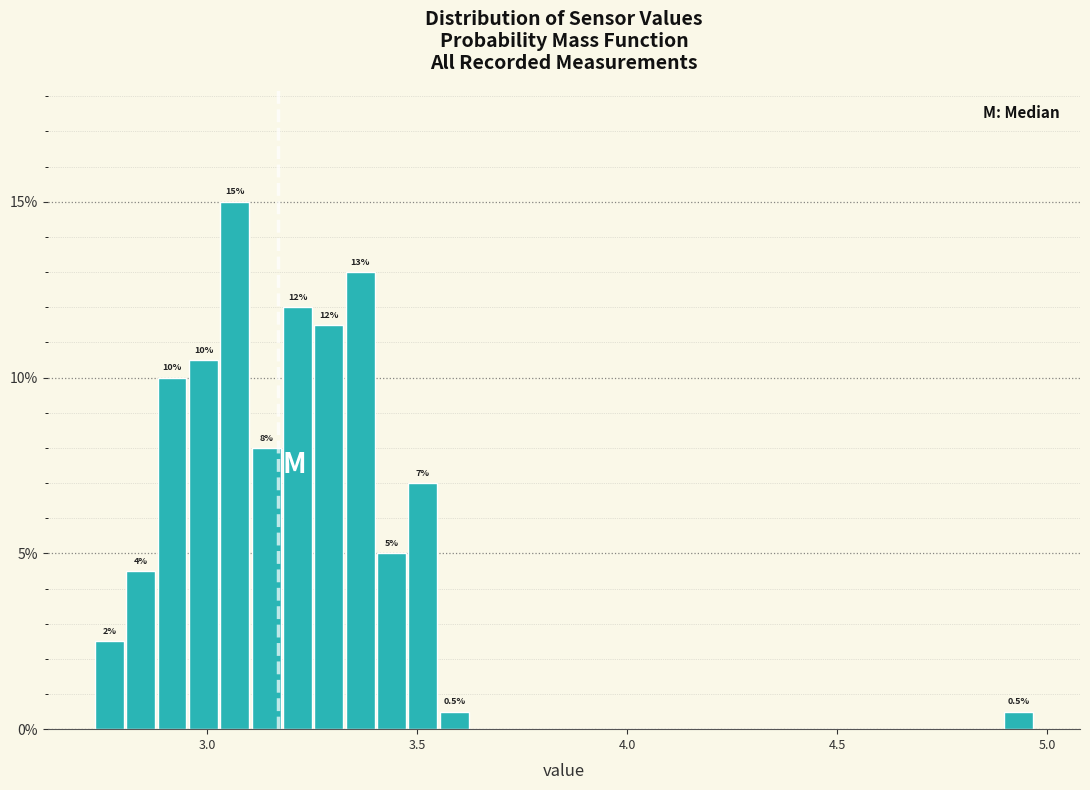

Around what value on the x-axis is the tallest bar? Give the approximate position of its centre, as read against the axis.

3.05